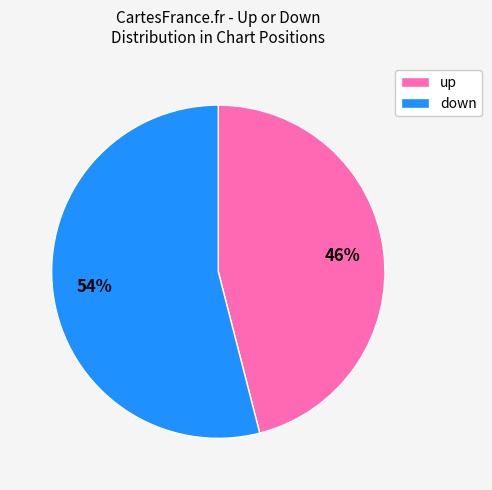

True or false: up accounts for 46% of the total.

True